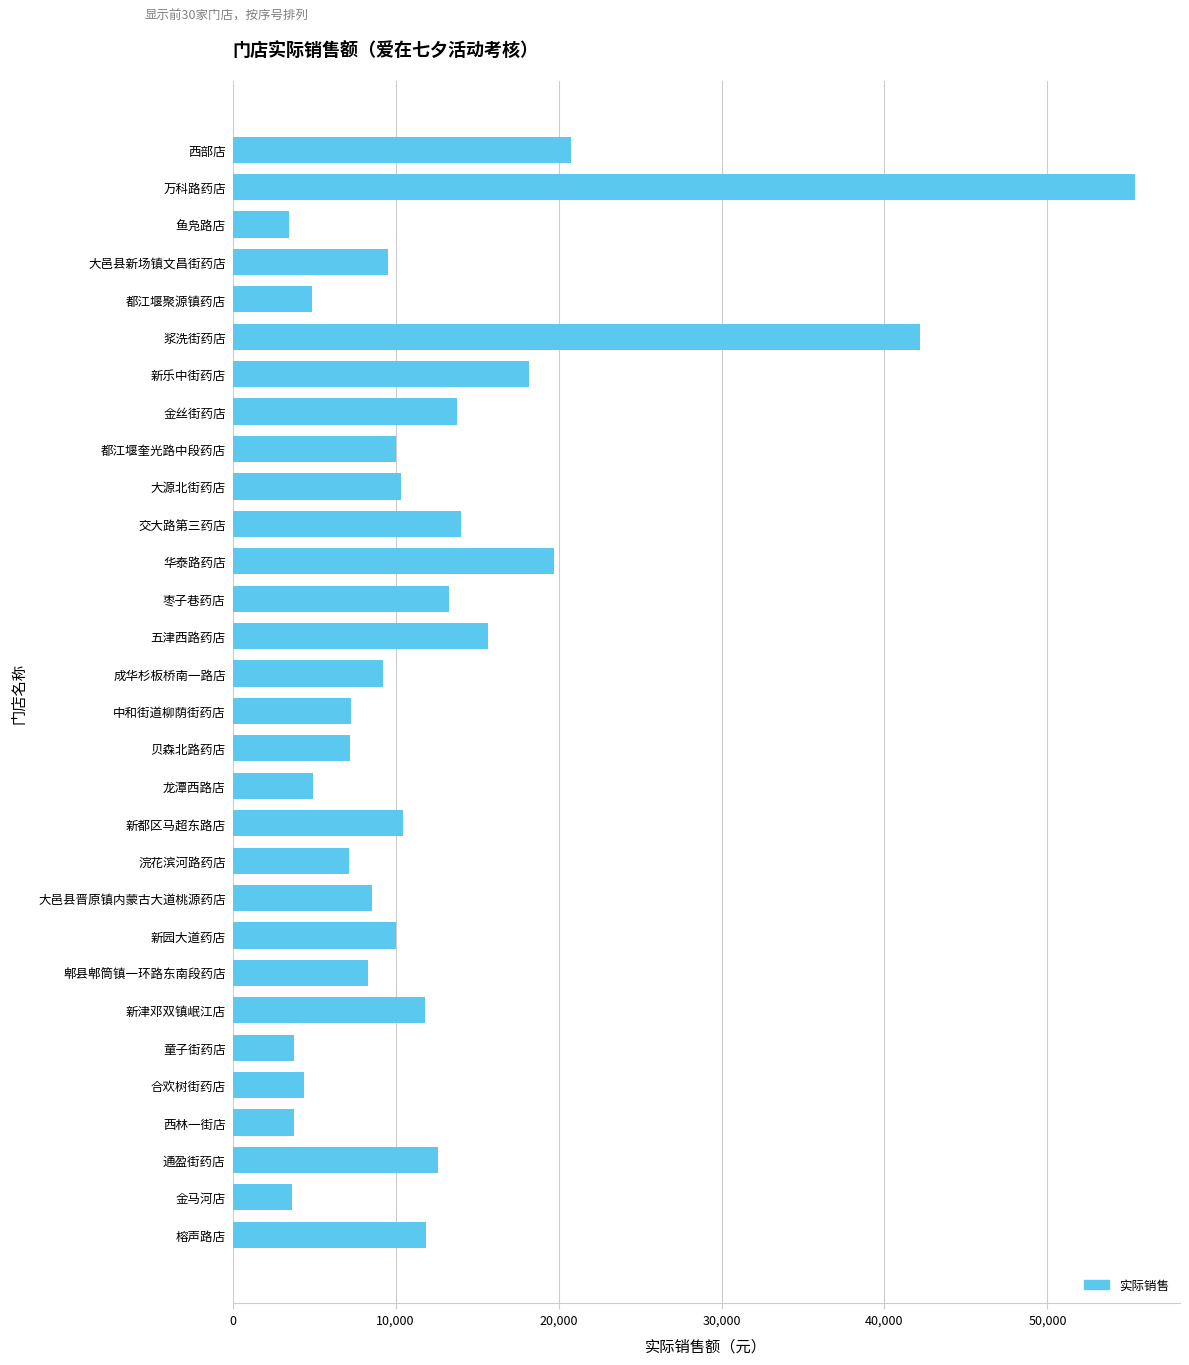

Does the chart contain any negative values?

No